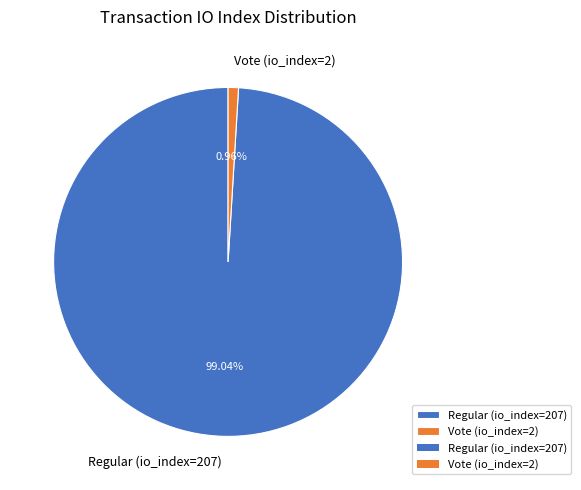

Is it true that Regular (io_index=207) is 89% of the pie?

False